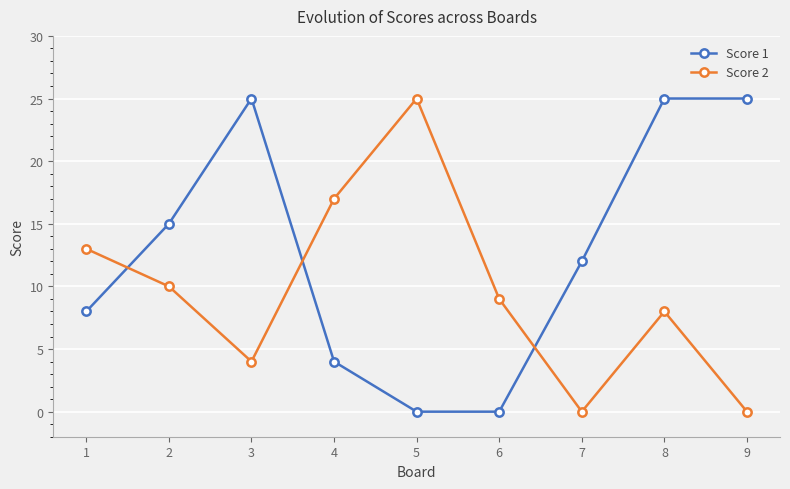

Reading right to left, list all the values displayed in this chart.

Score 1: 25	25	12	0	0	4	25	15	8
Score 2: 0	8	0	9	25	17	4	10	13